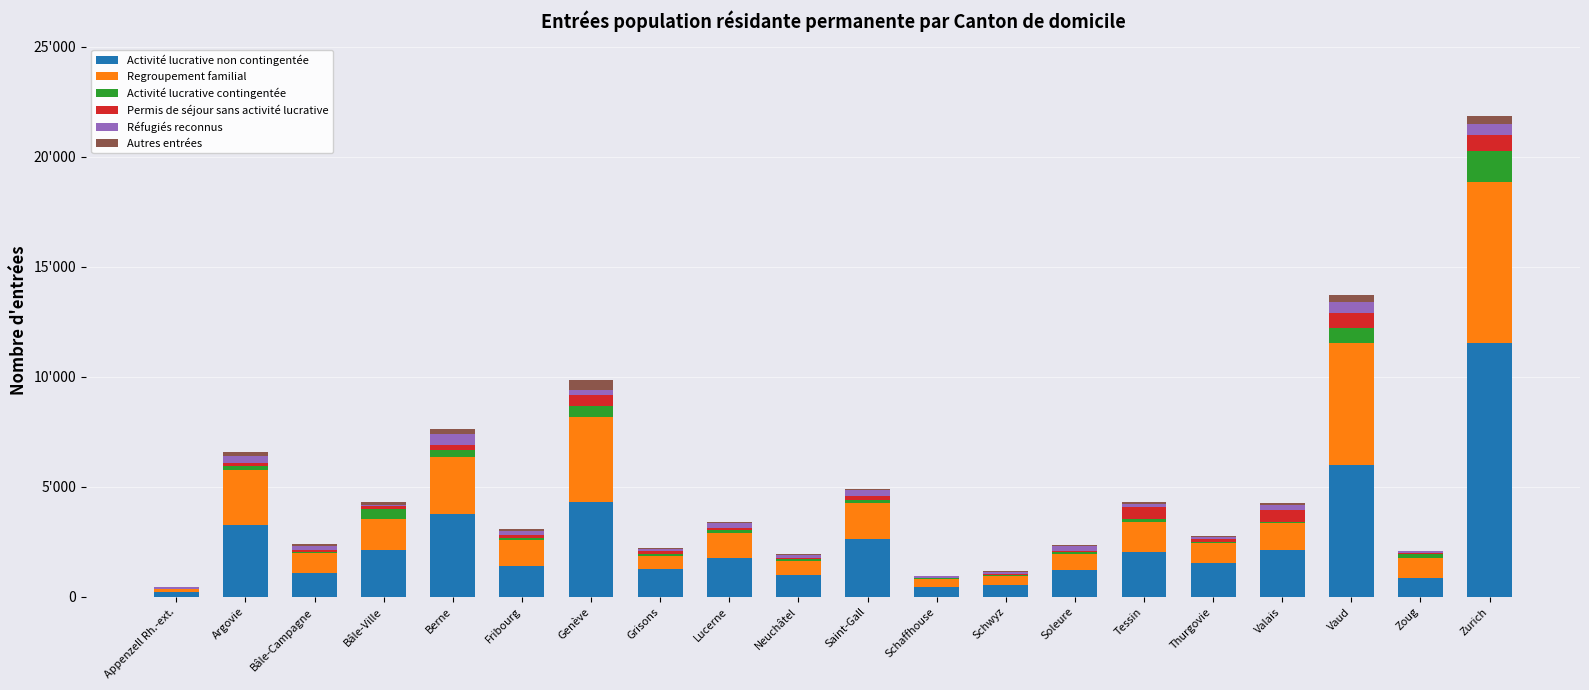

Does the chart contain stacked bars?

Yes